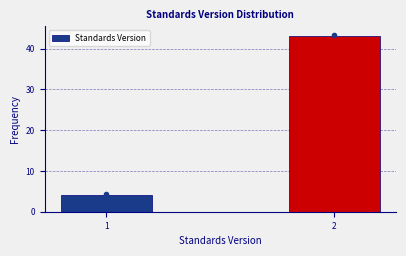

Reading left to right, list all the values displayed in this chart.

4	43